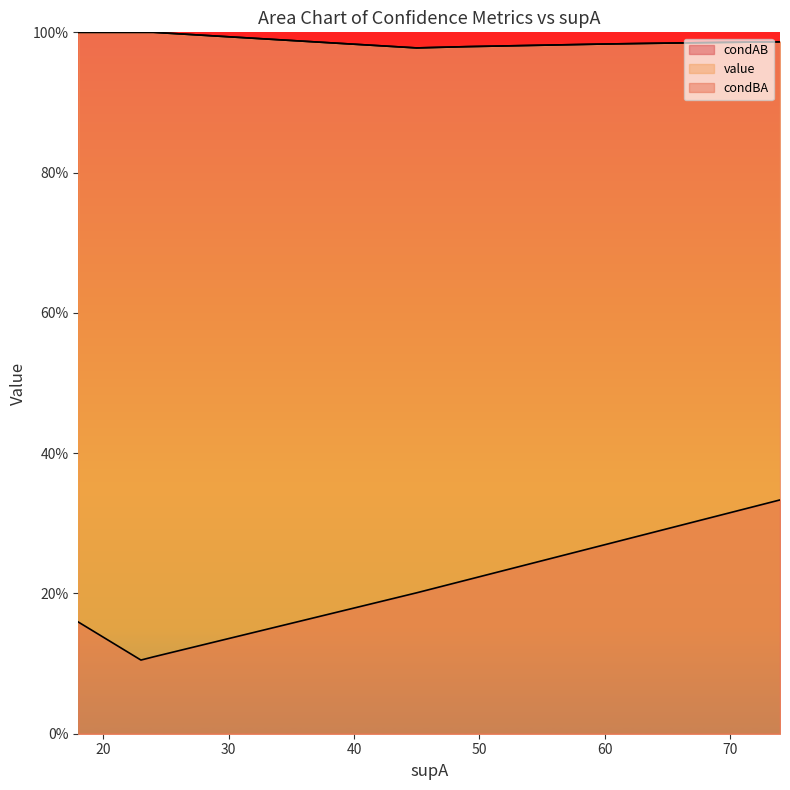

What is the spread (max minus min) of values at 67?

0.7